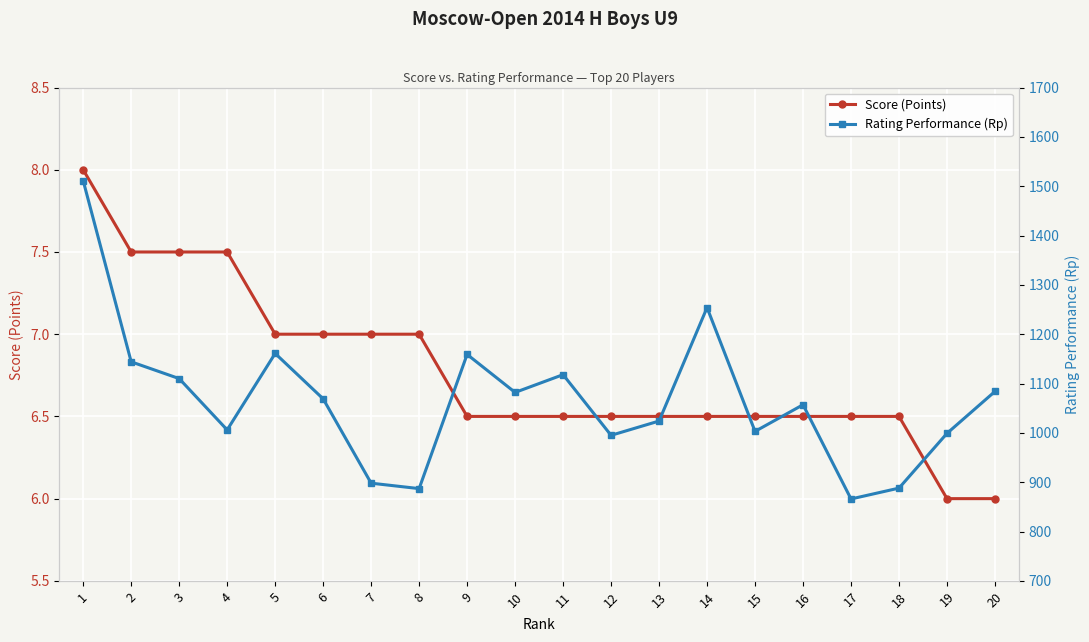

Is this an area chart (filled region under the line)?

No